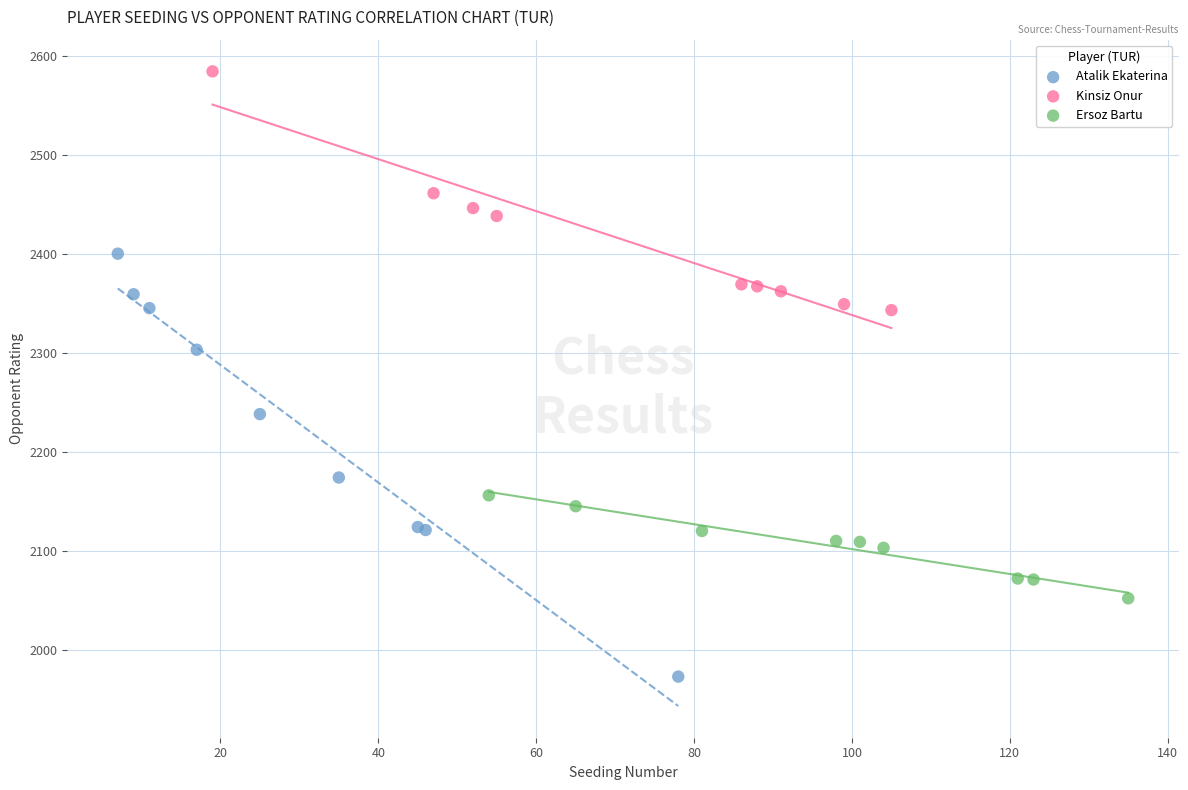

Which series has the largest Y range (max minus min)?

Atalik Ekaterina